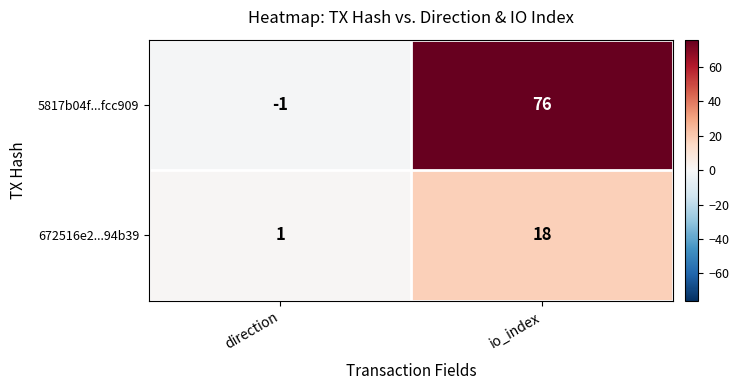

At which category does the chart reach its minimum across all series?

direction